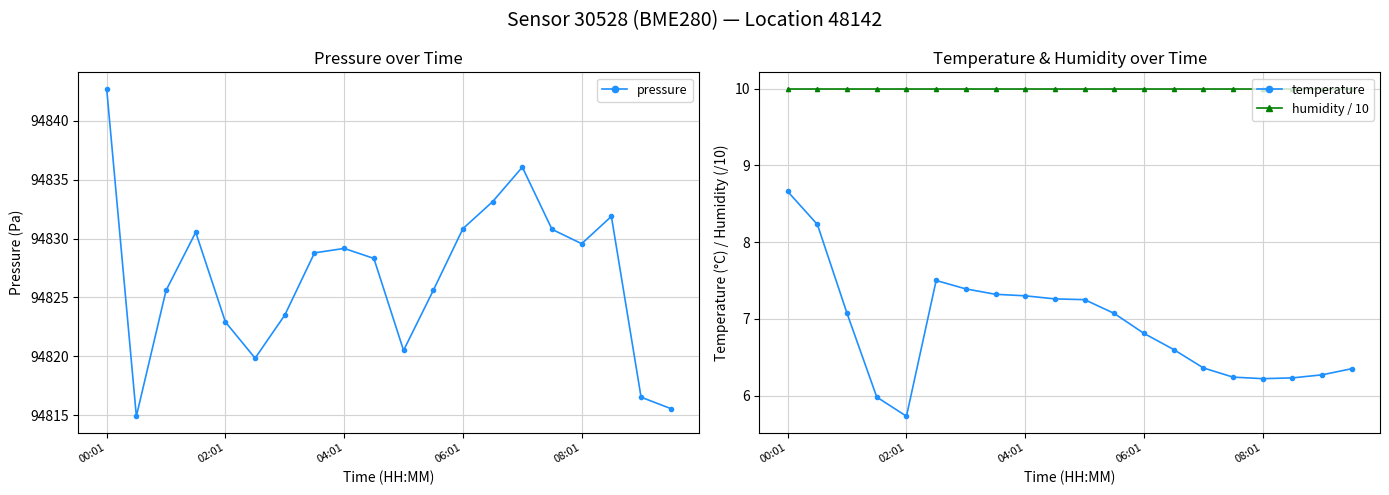

At which label does pressure reach its peak?

00:01